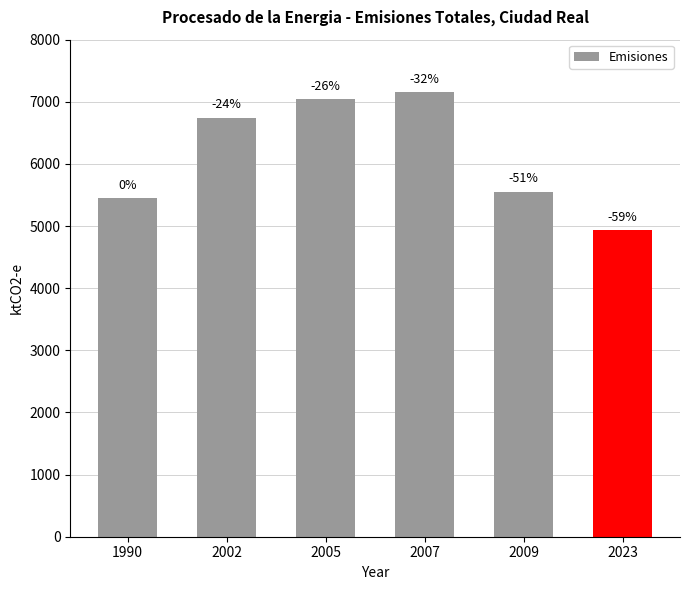

Rank the categories by value from lowest to highest.

2023, 1990, 2009, 2002, 2005, 2007